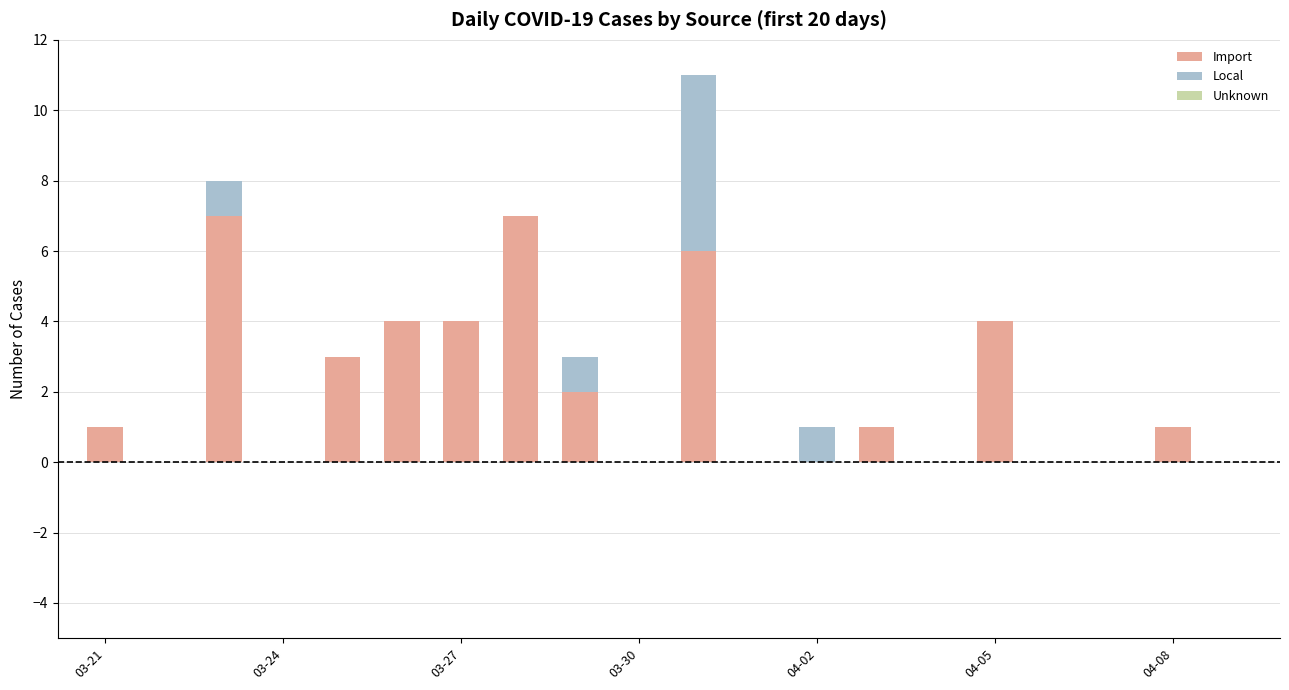

What is the sum of all Import values?

40